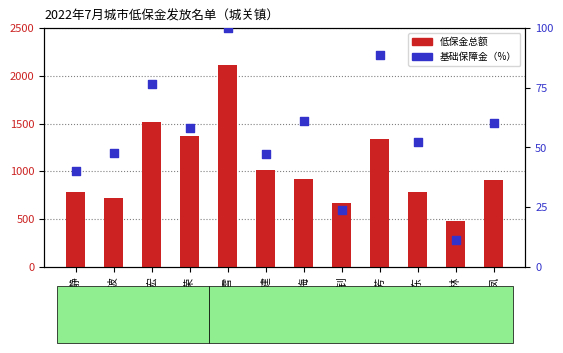

Which series has the widest spread of Y values?

7月低保金总额